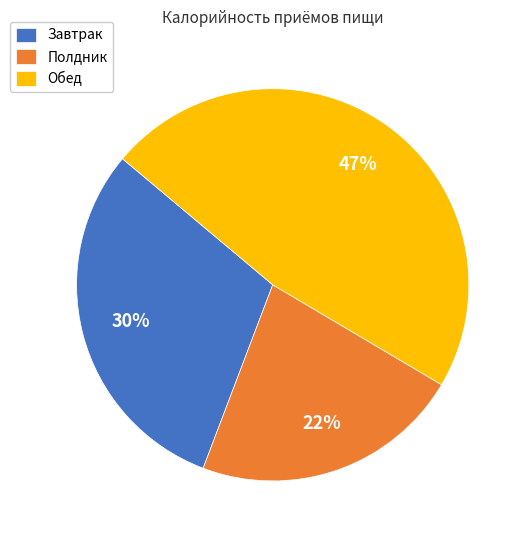

Count the number of slices in the pie.

3